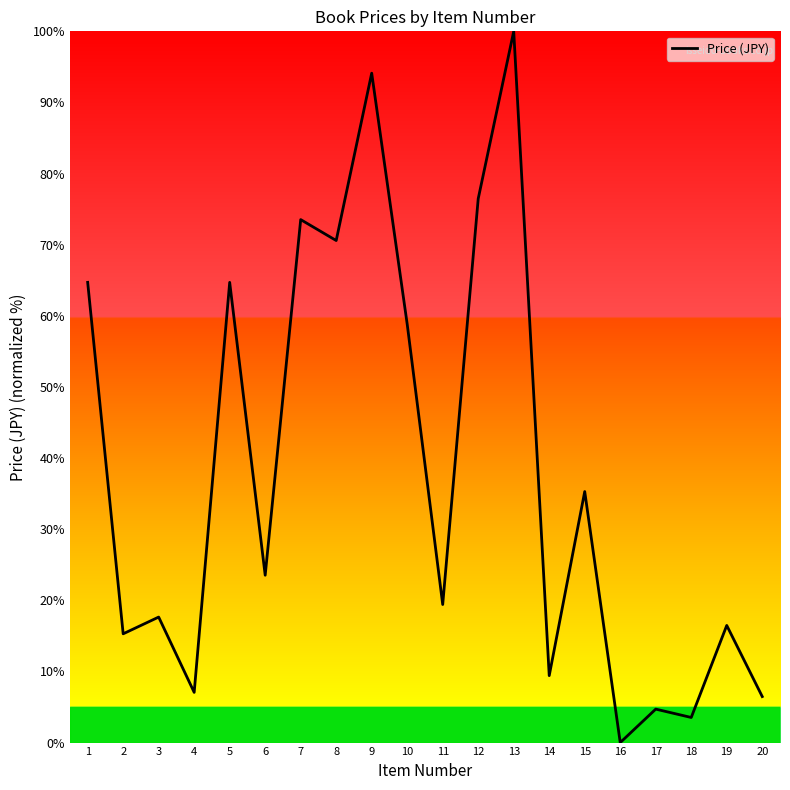

Count the number of data series in this chart.

1